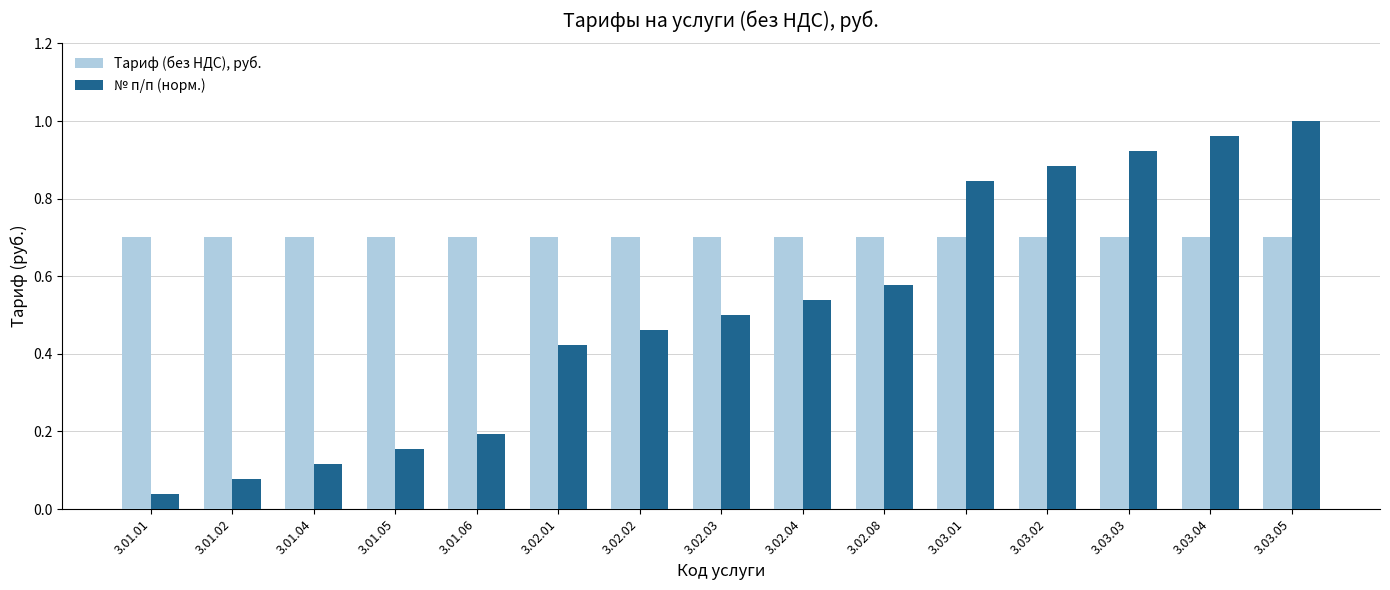

What is the sum of the Тариф (без НДС), руб. values at 3.02.03 and 3.01.06?

1.4